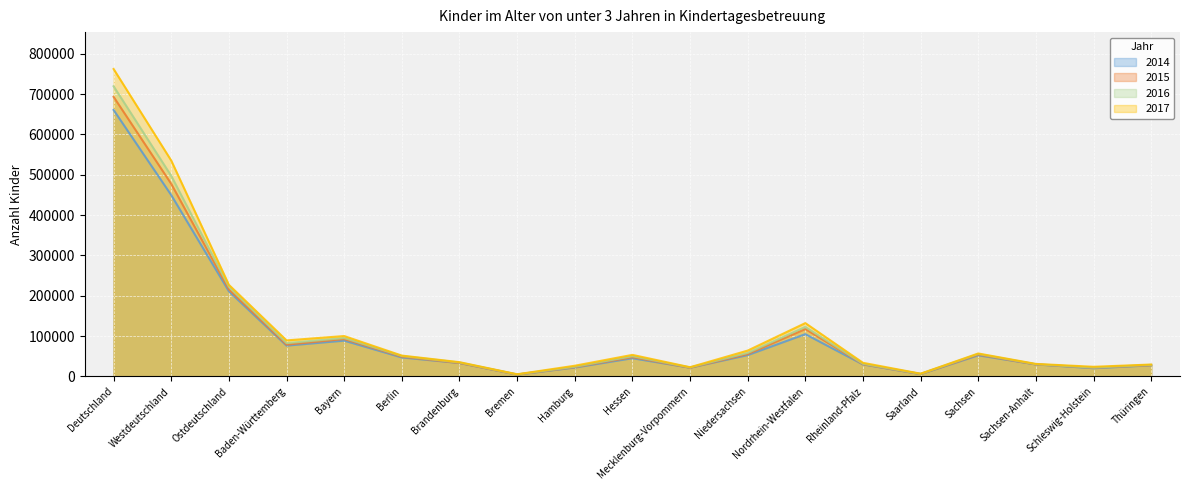

True or false: 2017 has a value of 362882 at Ostdeutschland.

False